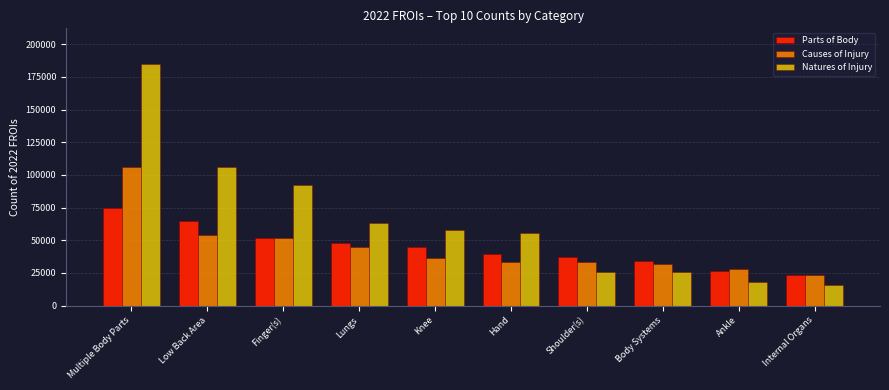

Between Finger(s) and Ankle, which series saw the biggest shift?

Natures of Injury